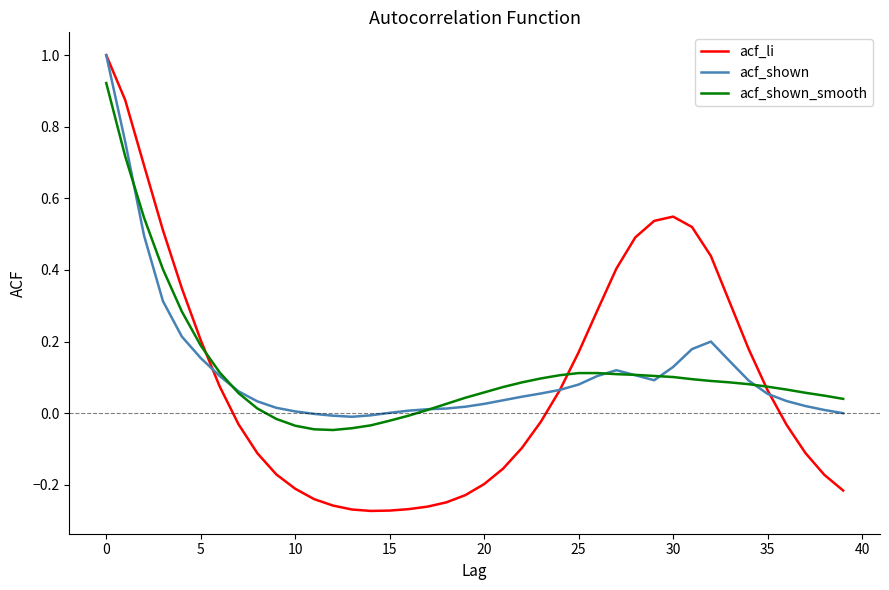

Which series has the widest spread of values?

acf_li